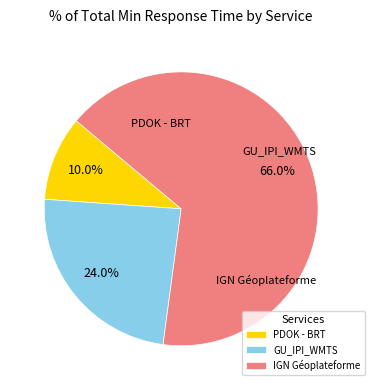

Rank the categories by value from lowest to highest.

PDOK - BRT, GU_IPI_WMTS, IGN Géoplateforme